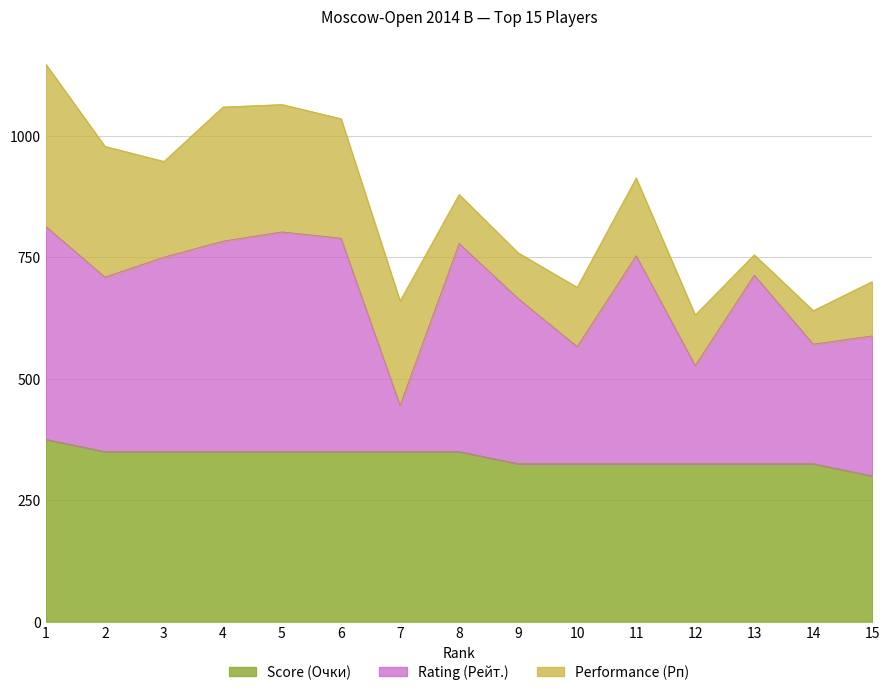

How many lines are shown in the chart?

3